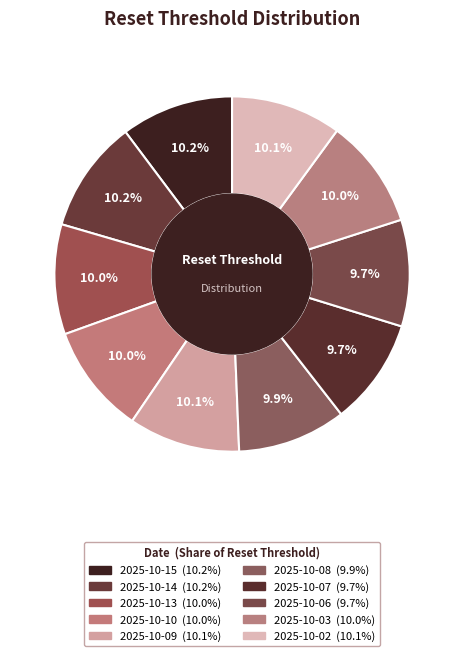

Rank the categories by value from lowest to highest.

2025-10-07, 2025-10-06, 2025-10-08, 2025-10-10, 2025-10-03, 2025-10-13, 2025-10-02, 2025-10-09, 2025-10-14, 2025-10-15